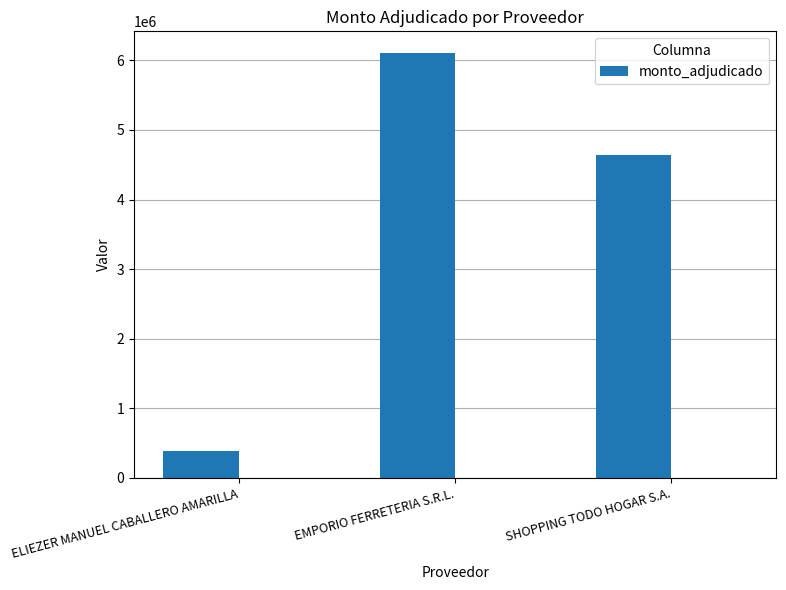

Which category has the lowest value across all series?

ELIEZER MANUEL CABALLERO AMARILLA